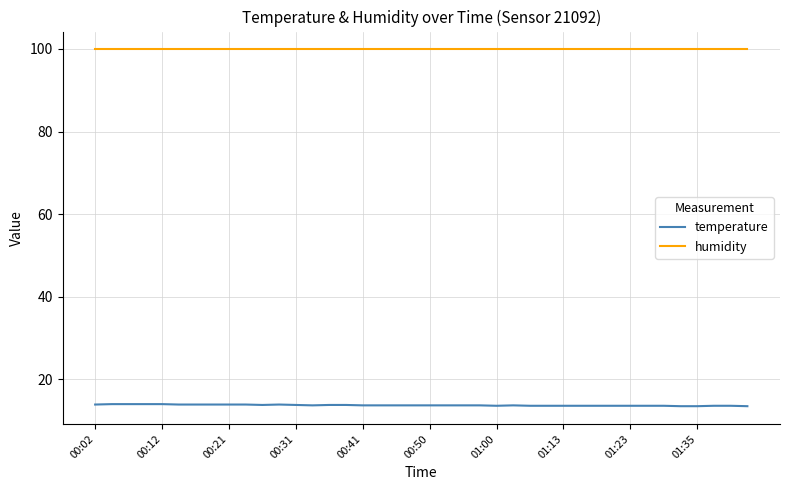

Which series has the largest total across all categories?

humidity